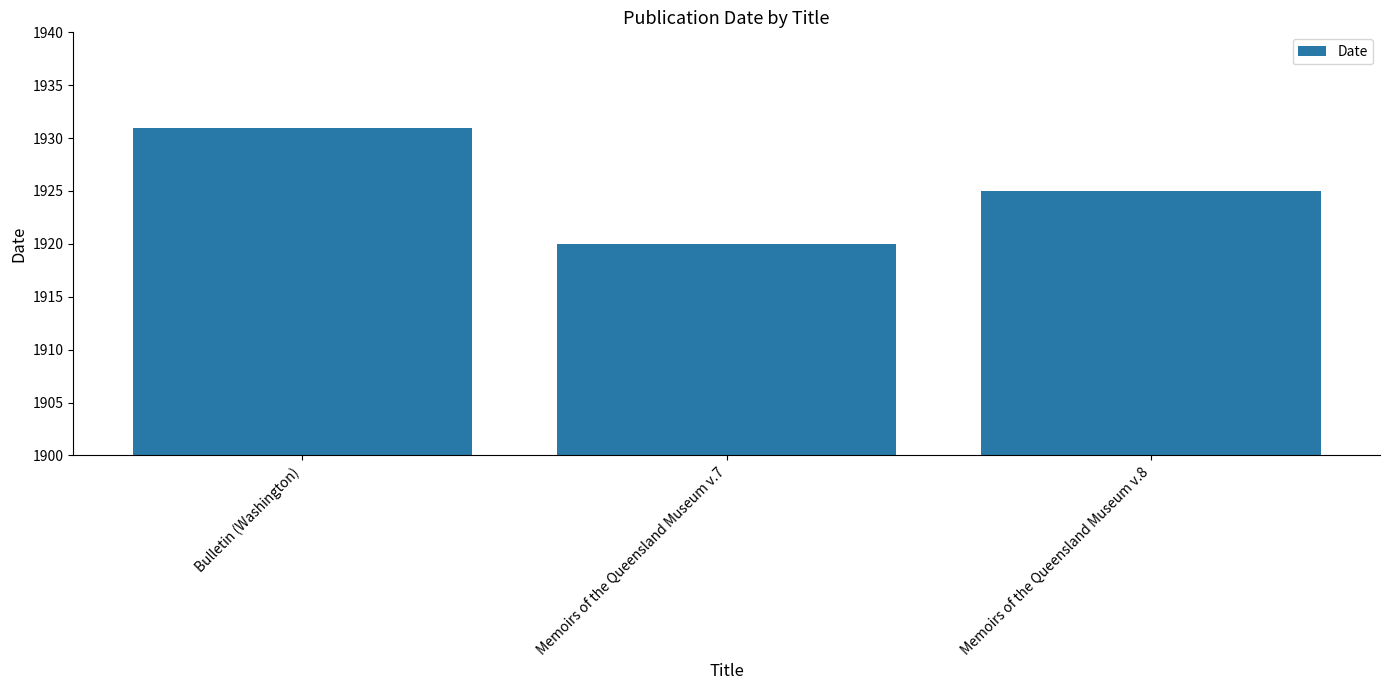

What is the label of the 2nd bar from the left?

Memoirs of the Queensland Museum v.7